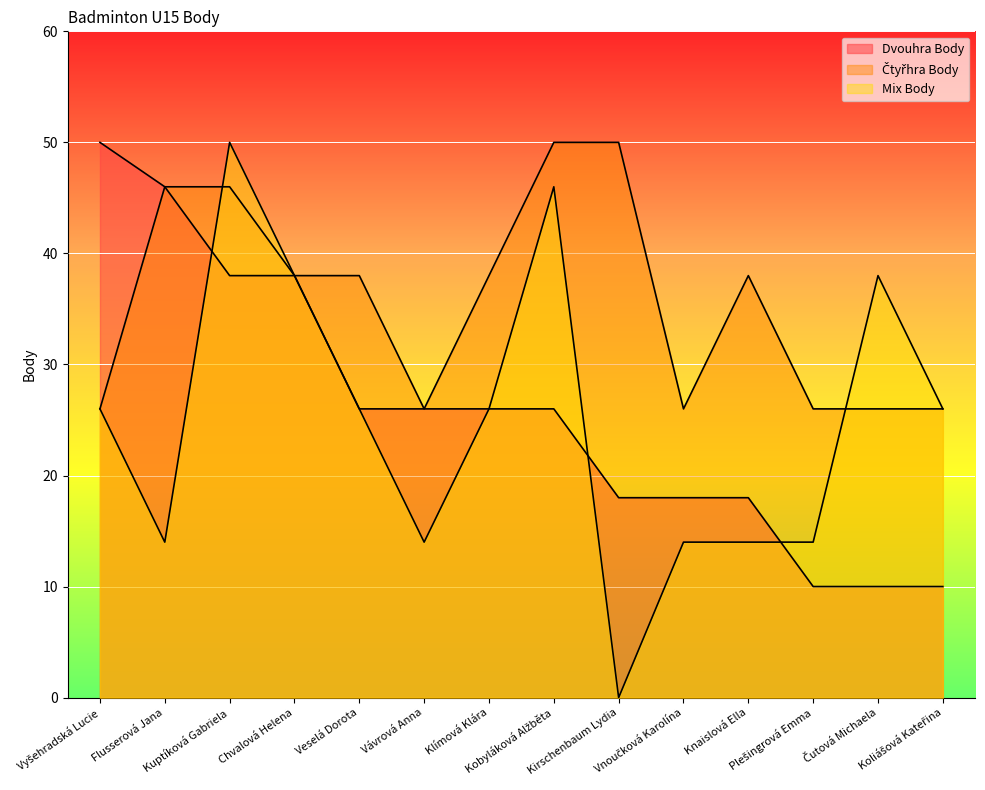

What is the value of the Čtyřhra Body point at the 14th from the left?

26